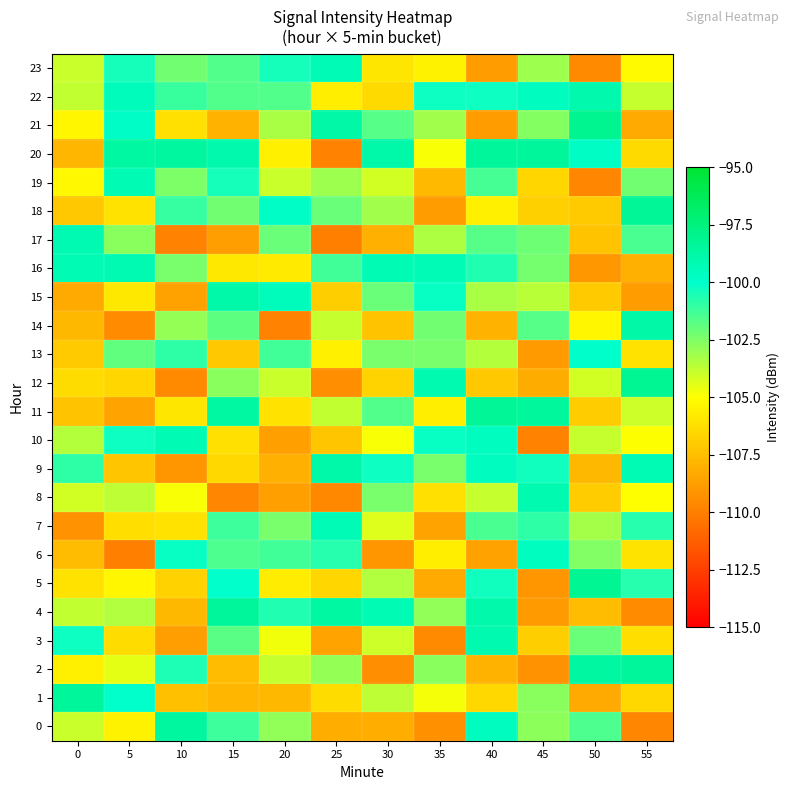

Reading right to left, what are all the values shown in this chart?

0: 55=-109.8	50=-101.5	45=-102.8	40=-99.6	35=-109.3	30=-108.1	25=-108.1	20=-102.8	15=-101.2	10=-98.6	5=-105.5	0=-103.9
1: 55=-106.5	50=-108.3	45=-102.7	40=-106.5	35=-104.8	30=-103.7	25=-106.3	20=-107.8	15=-107.8	10=-107.5	5=-100.0	0=-98.4
2: 55=-98.4	50=-98.6	45=-109.2	40=-108.0	35=-102.7	30=-109.4	25=-102.9	20=-103.8	15=-107.6	10=-100.6	5=-104.5	0=-105.6
3: 55=-106.3	50=-102.0	45=-106.9	40=-99.1	35=-109.6	30=-104.1	25=-108.5	20=-104.7	15=-101.8	10=-108.8	5=-106.3	0=-100.3
4: 55=-109.5	50=-107.6	45=-108.9	40=-98.9	35=-102.8	30=-99.3	25=-98.7	20=-100.7	15=-98.4	10=-107.8	5=-103.4	0=-103.8
5: 55=-100.7	50=-98.2	45=-109.1	40=-100.4	35=-108.3	30=-103.5	25=-106.6	20=-105.7	15=-100.1	10=-106.7	5=-105.3	0=-106.1
6: 55=-106.0	50=-102.5	45=-99.6	40=-108.6	35=-105.7	30=-109.1	25=-100.7	20=-101.3	15=-101.5	10=-100.2	5=-109.9	0=-107.6
7: 55=-100.7	50=-103.3	45=-100.9	40=-101.4	35=-108.6	30=-104.3	25=-99.4	20=-102.3	15=-101.2	10=-106.1	5=-106.3	0=-109.2
8: 55=-105.1	50=-107.0	45=-99.1	40=-103.9	35=-106.2	30=-102.4	25=-109.6	20=-108.7	15=-109.7	10=-104.9	5=-103.7	0=-104.1
9: 55=-99.3	50=-107.8	45=-100.4	40=-99.5	35=-102.4	30=-100.3	25=-98.8	20=-108.1	15=-106.5	10=-109.1	5=-107.3	0=-100.9
10: 55=-105.0	50=-103.9	45=-109.9	40=-99.7	35=-100.2	30=-104.9	25=-107.3	20=-108.7	15=-106.2	10=-99.2	5=-100.3	0=-103.5
11: 55=-104.0	50=-107.0	45=-98.5	40=-98.3	35=-105.6	30=-101.6	25=-103.8	20=-106.1	15=-98.7	10=-105.9	5=-108.6	0=-107.3
12: 55=-98.2	50=-104.1	45=-108.3	40=-107.1	35=-99.1	30=-106.7	25=-109.4	20=-104.0	15=-102.7	10=-109.6	5=-106.6	0=-106.4
13: 55=-106.2	50=-100.0	45=-108.9	40=-103.6	35=-102.4	30=-102.4	25=-105.6	20=-101.3	15=-107.1	10=-100.9	5=-101.9	0=-107.1
14: 55=-98.8	50=-105.4	45=-101.7	40=-107.9	35=-102.3	30=-107.3	25=-103.9	20=-109.8	15=-101.9	10=-102.9	5=-109.5	0=-107.8
15: 55=-108.9	50=-107.1	45=-103.6	40=-103.3	35=-100.2	30=-102.1	25=-106.9	20=-99.5	15=-98.9	10=-108.6	5=-105.9	0=-108.3
16: 55=-108.1	50=-109.0	45=-102.3	40=-100.6	35=-99.4	30=-99.2	25=-101.3	20=-105.8	15=-105.9	10=-102.4	5=-99.2	0=-99.2
17: 55=-101.5	50=-107.3	45=-102.2	40=-101.7	35=-103.4	30=-108.1	25=-109.9	20=-102.0	15=-108.8	10=-109.9	5=-102.7	0=-99.2
18: 55=-98.3	50=-107.1	45=-106.8	40=-105.6	35=-108.9	30=-103.2	25=-102.1	20=-99.8	15=-102.2	10=-101.0	5=-106.1	0=-107.2
19: 55=-102.3	50=-109.7	45=-106.6	40=-101.3	35=-107.7	30=-104.1	25=-103.1	20=-104.0	15=-100.5	10=-102.4	5=-99.3	0=-105.3
20: 55=-106.5	50=-99.8	45=-98.4	40=-98.4	35=-104.9	30=-98.9	25=-109.8	20=-105.6	15=-99.0	10=-98.6	5=-98.7	0=-107.9
21: 55=-108.3	50=-98.1	45=-102.6	40=-108.8	35=-103.2	30=-101.6	25=-98.8	20=-103.3	15=-108.0	10=-106.2	5=-99.8	0=-105.4
22: 55=-103.9	50=-99.0	45=-99.6	40=-100.3	35=-100.3	30=-106.5	25=-105.7	20=-101.6	15=-101.6	10=-101.1	5=-99.5	0=-103.8
23: 55=-105.2	50=-109.6	45=-103.1	40=-108.9	35=-105.5	30=-105.9	25=-99.3	20=-100.5	15=-101.6	10=-102.2	5=-100.4	0=-104.0